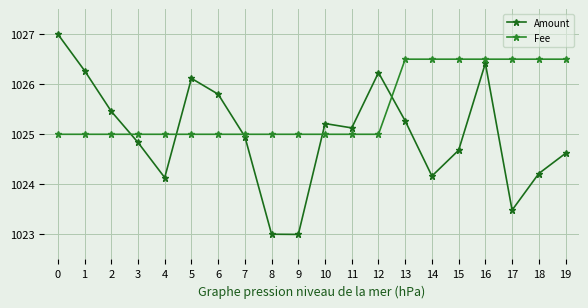

What value does the Amount series have at 18?

1024.2